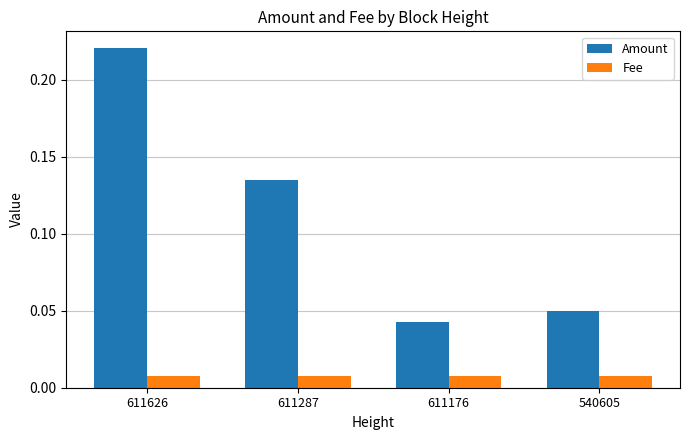

At which category is the sum across all series the highest?

611626